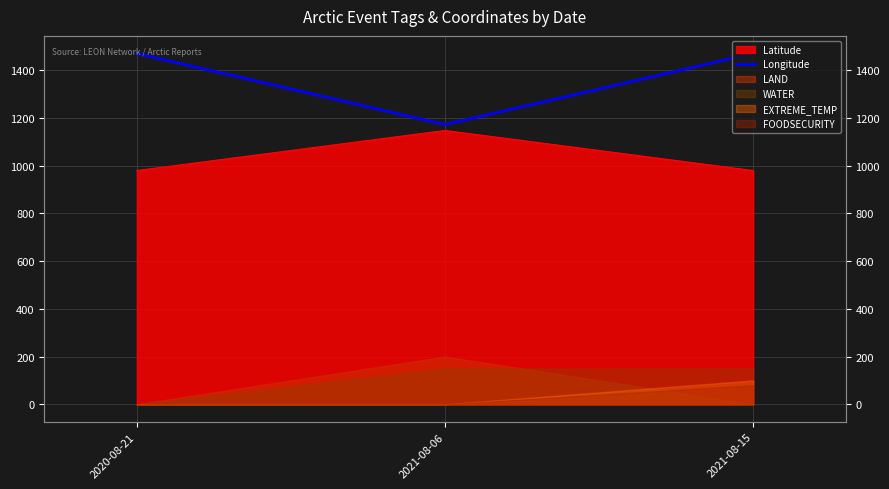

Which category has the lowest value across all series?

2021-08-06